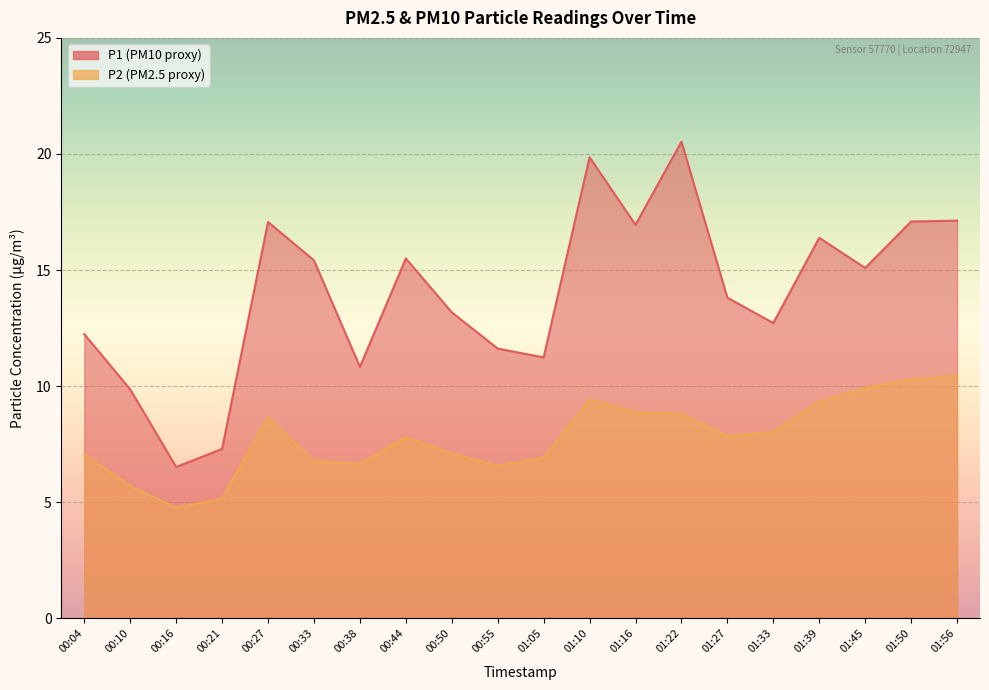

What is the spread (max minus min) of values at 00:50?

6.1